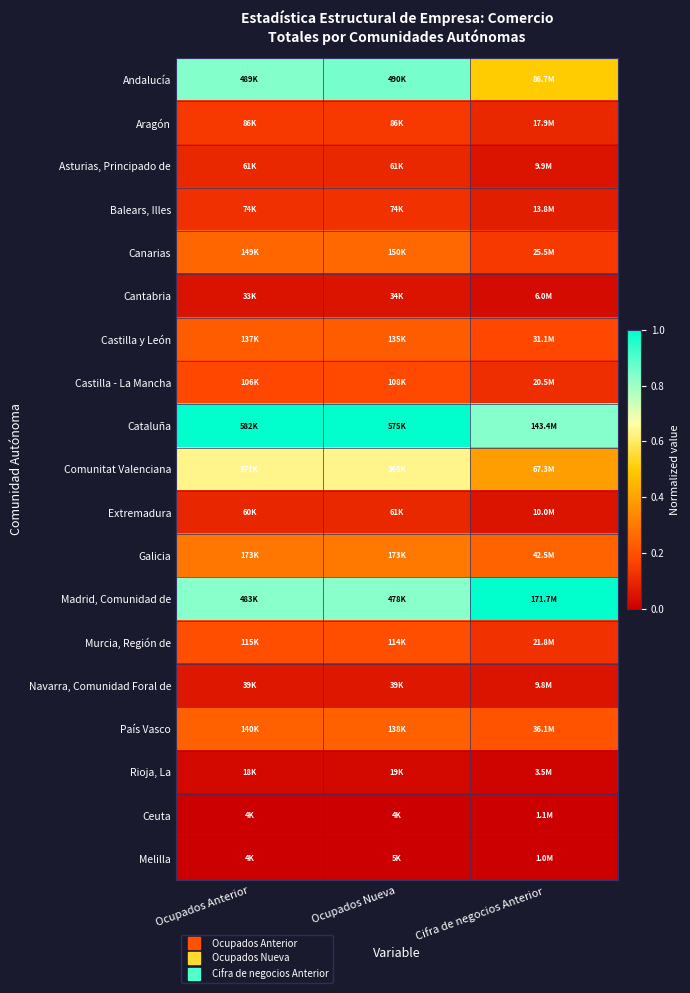

Between Cifra de negocios Anterior and Ocupados Nueva, which is larger?

Ocupados Nueva